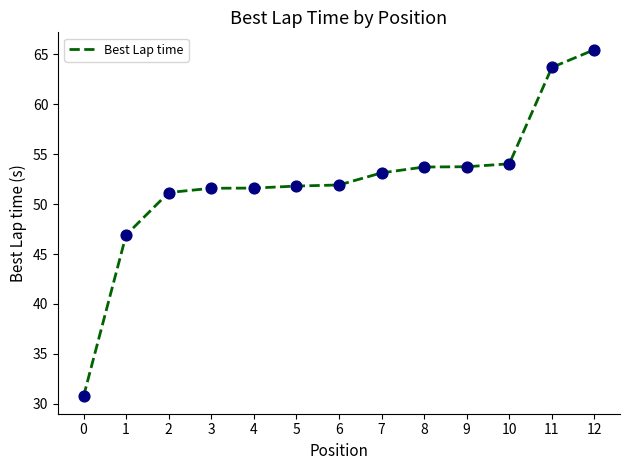

Approximately how many times larger is the value at 7 compared to 8?

1.0